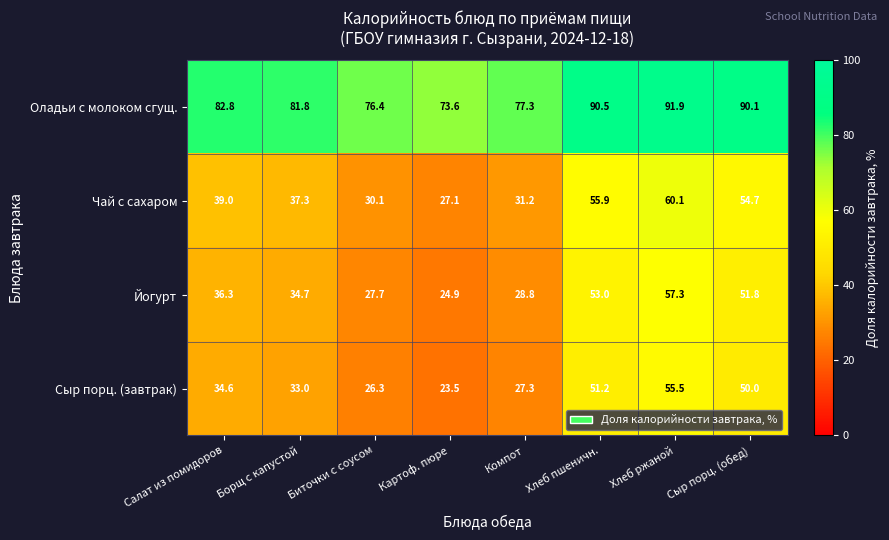

Where does the Оладьи с молоком сгущ. series first go above 82?

Салат из помидоров